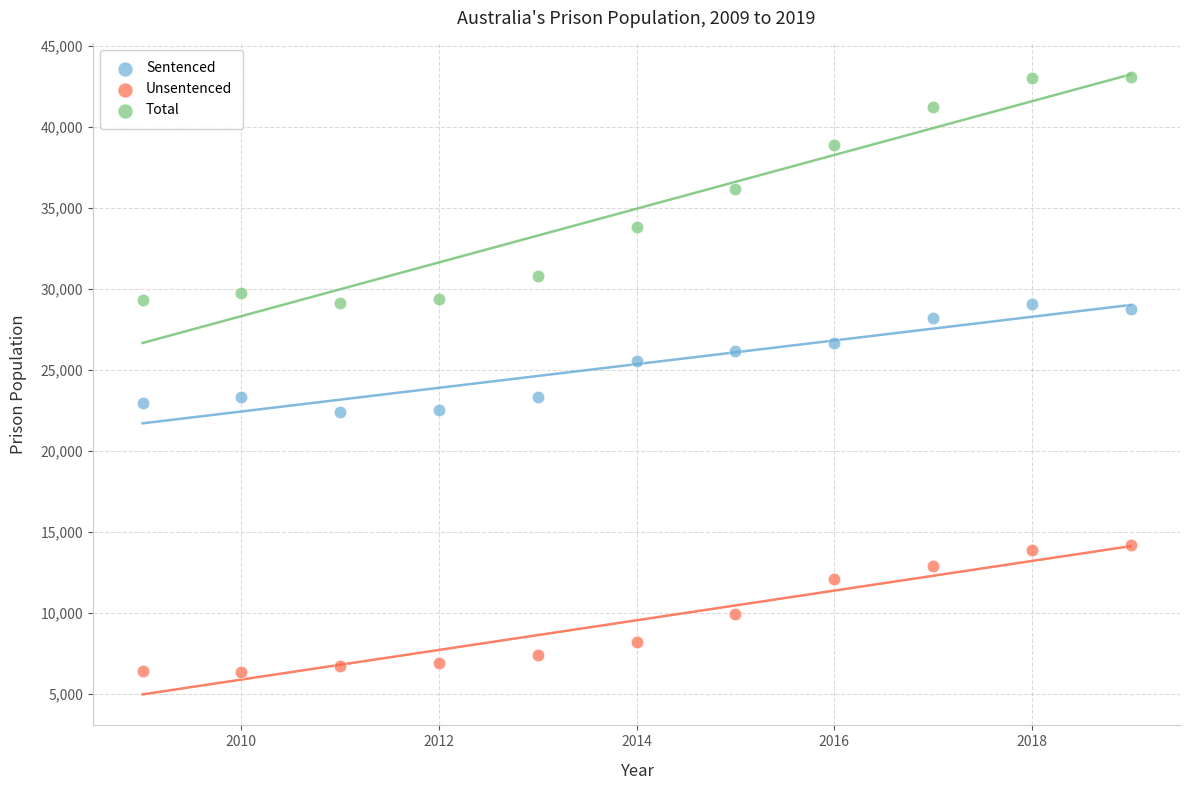

Which series has the widest spread of Y values?

Total